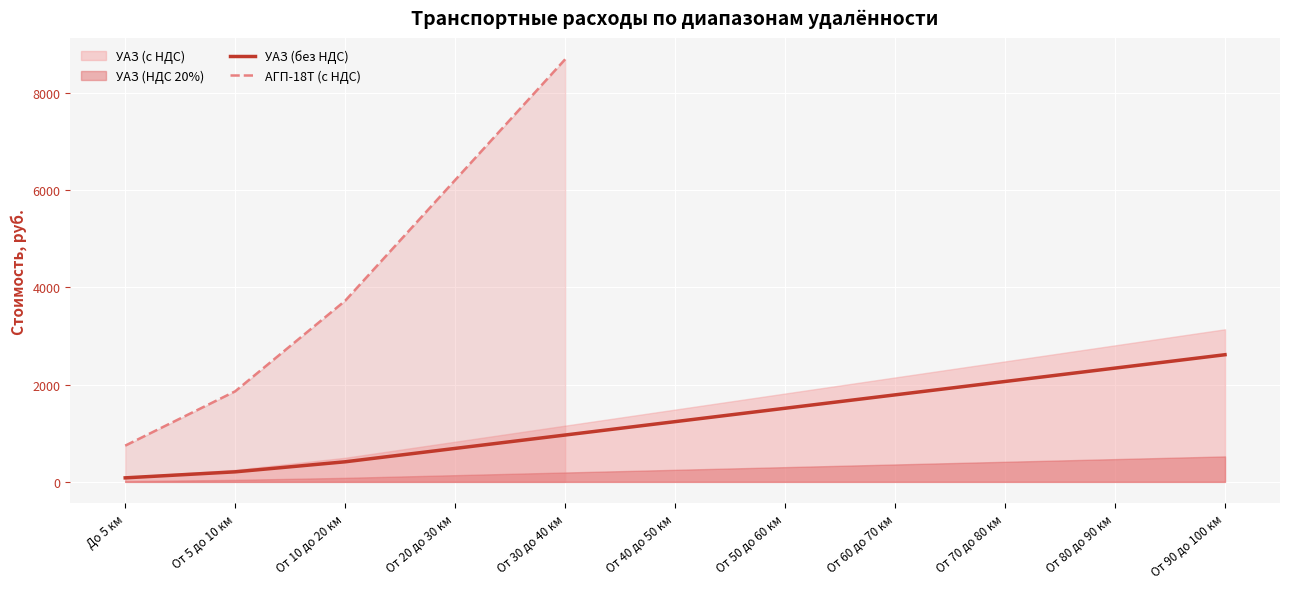

List the labels in order of УАЗ (без НДС) value, largest first.

От 90 до 100 км, От 80 до 90 км, От 70 до 80 км, От 60 до 70 км, От 50 до 60 км, От 40 до 50 км, От 30 до 40 км, От 20 до 30 км, От 10 до 20 км, От 5 до 10 км, До 5 км